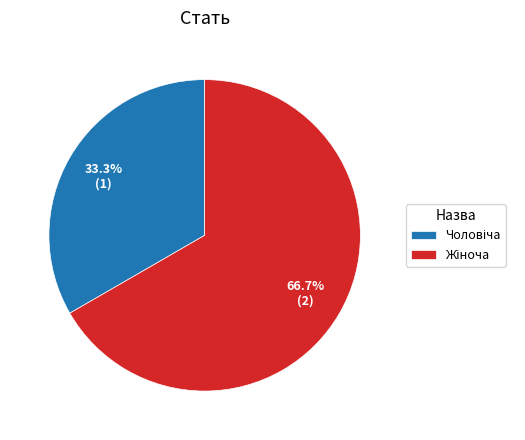

Does any single category account for the majority?

Yes